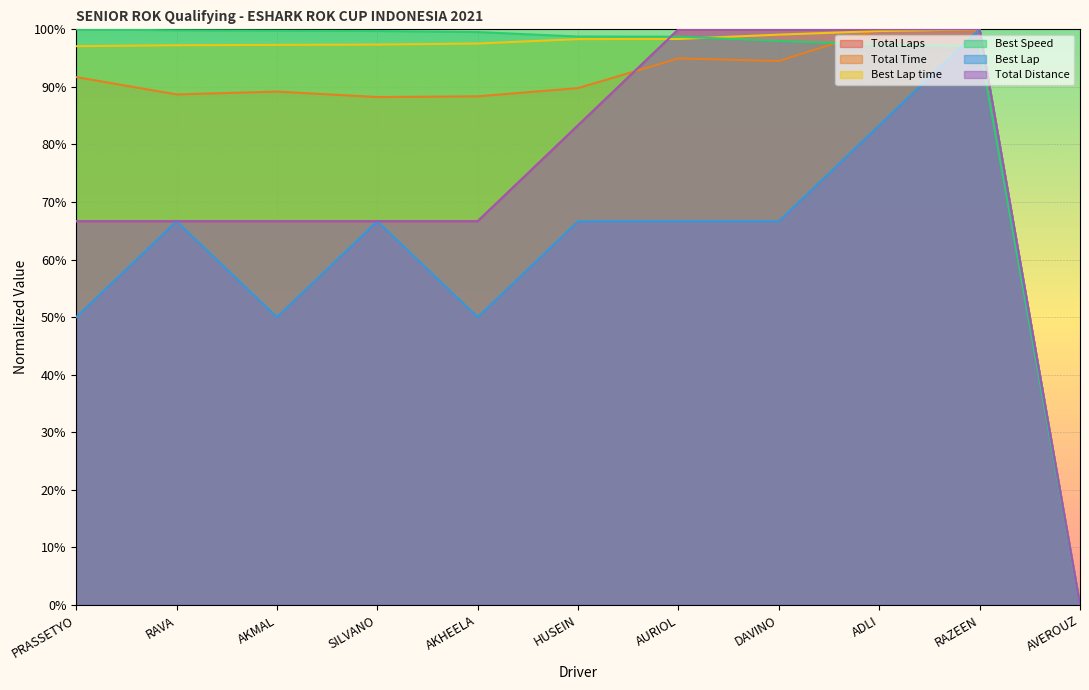

What are all the series names shown in the legend?

Total Laps, Total Time, Best Lap time, Best Speed, Best Lap, Total Distance